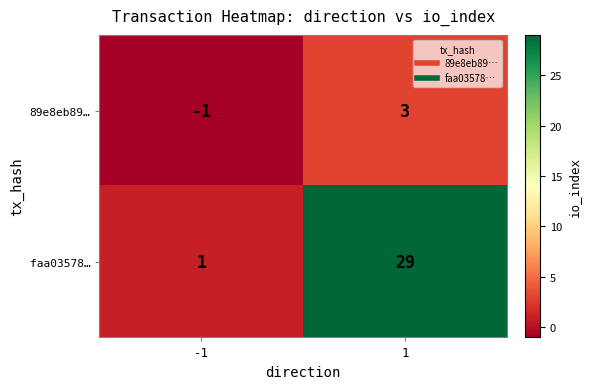

How many data points does each series have?

2